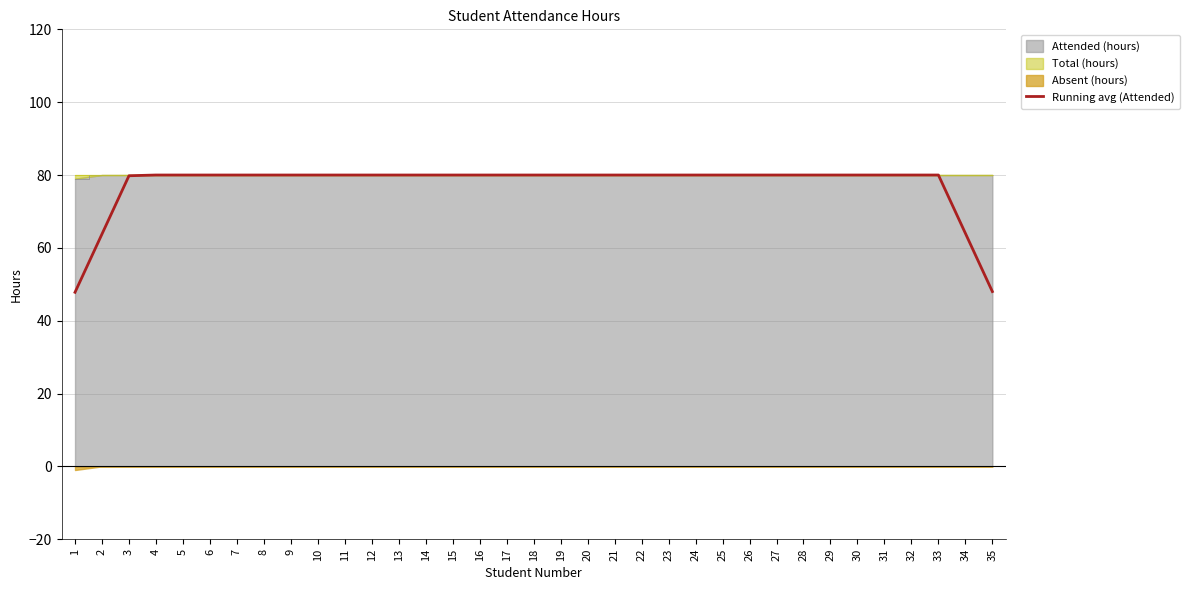

Is it true that Attended (hours) equals 80.0 at 7?

True